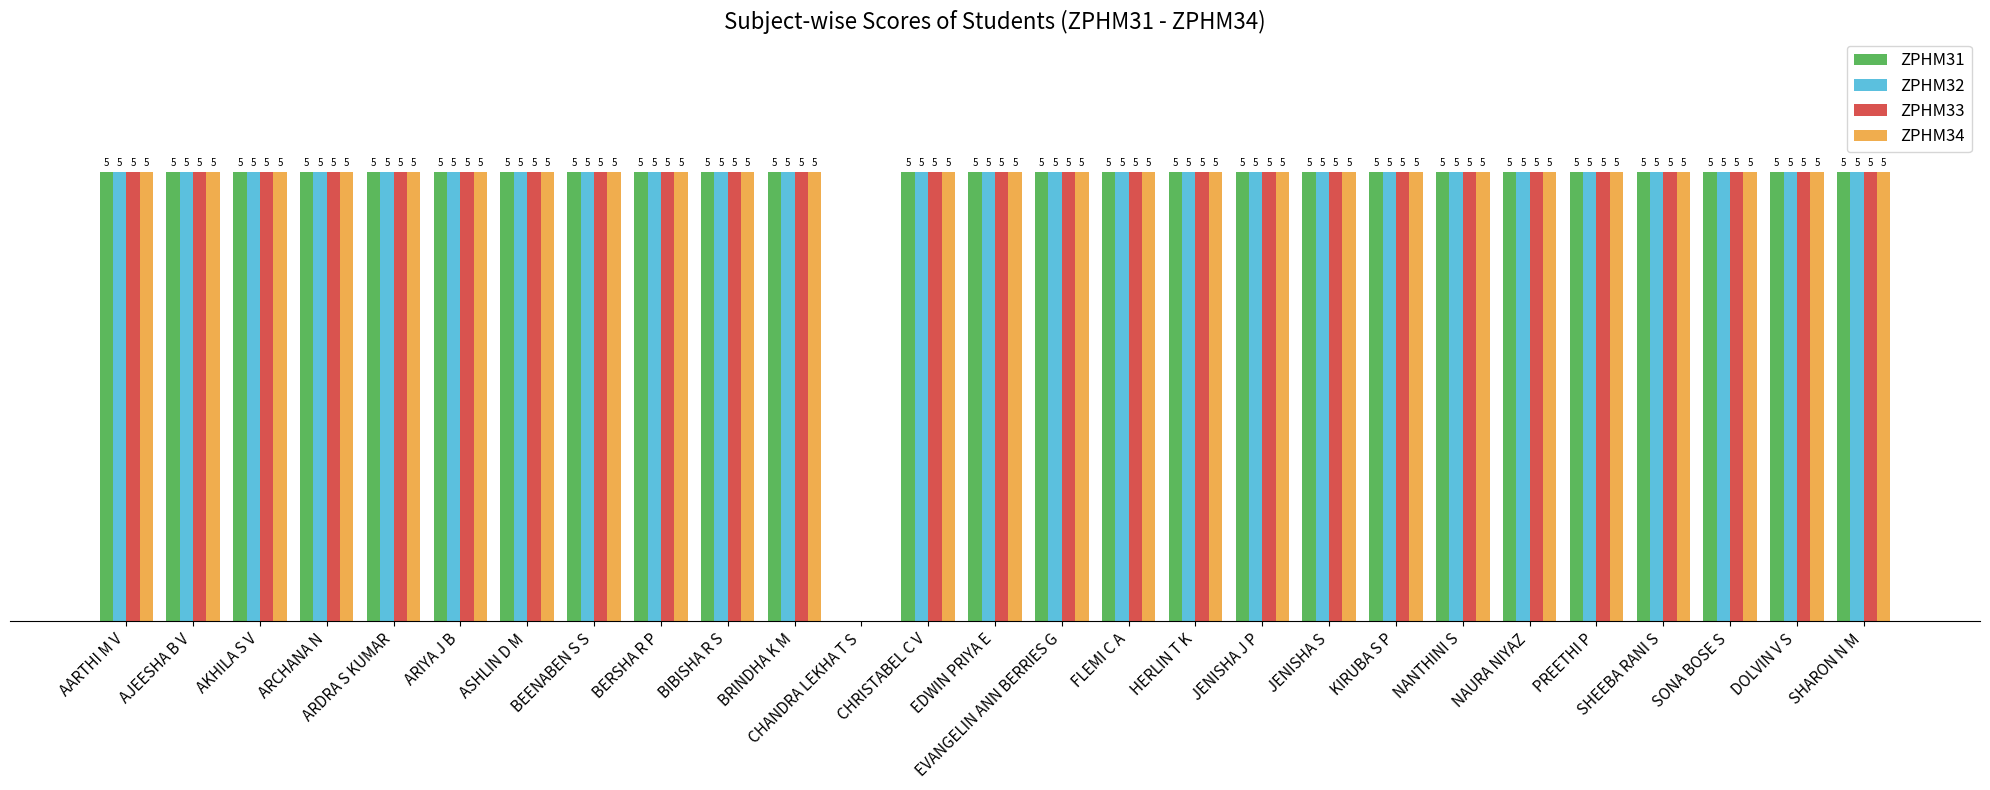

At which label is ZPHM32 closest to 2?

CHANDRA LEKHA T S